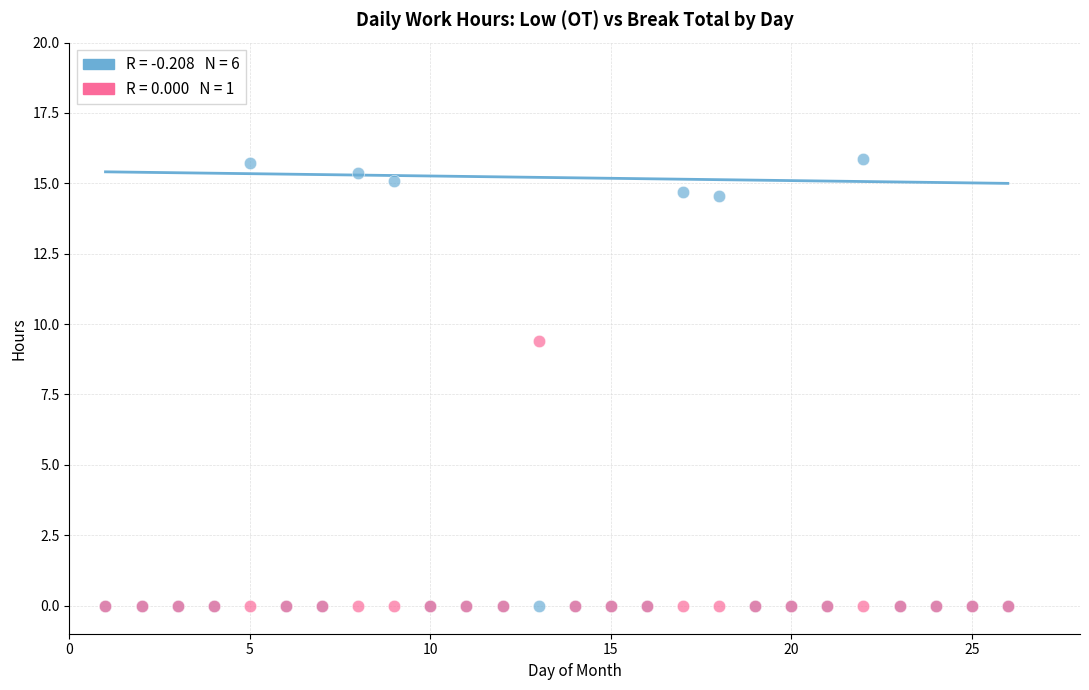

Across all series, what Y value is closest to 7?

9.4